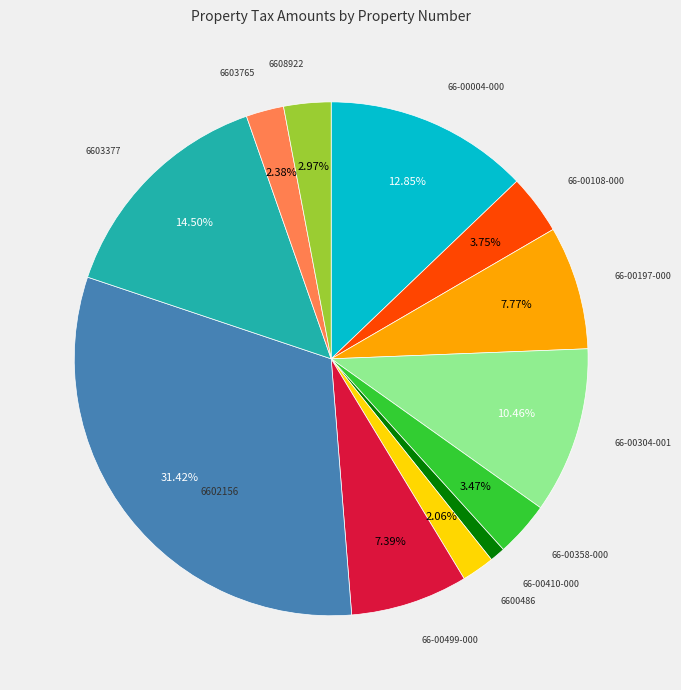

Does any single category account for the majority?

No